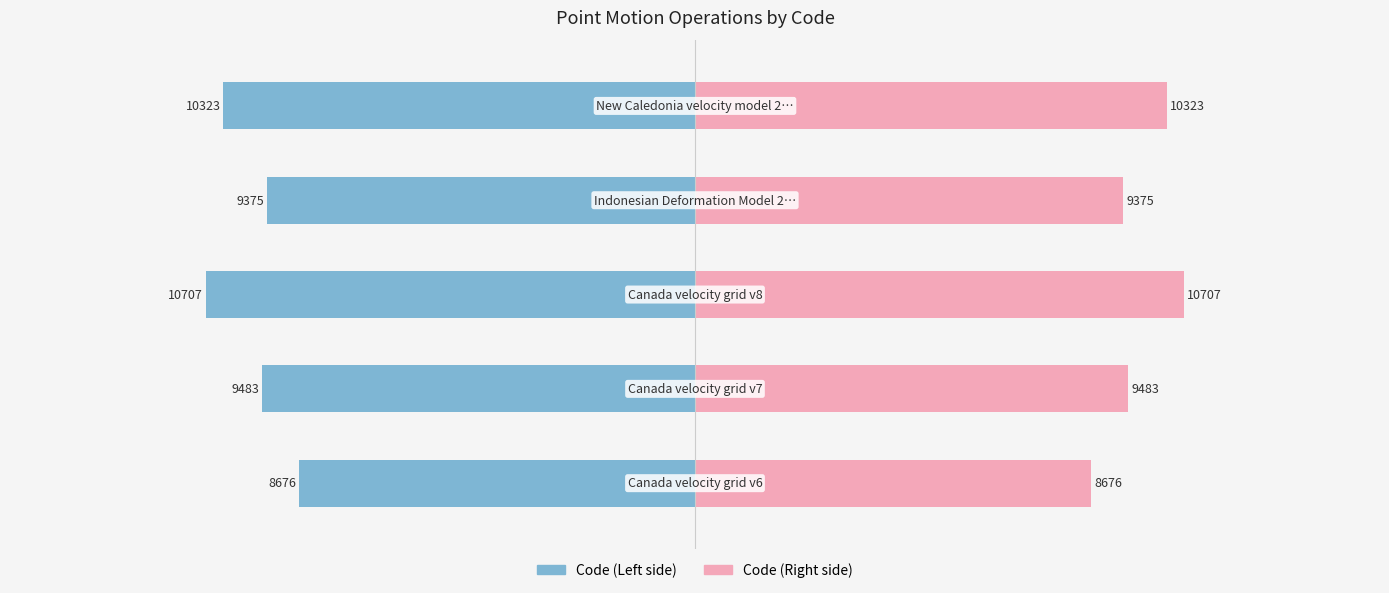

Rank the series at 1 from lowest to highest value.

Code (Left), Code (Right)